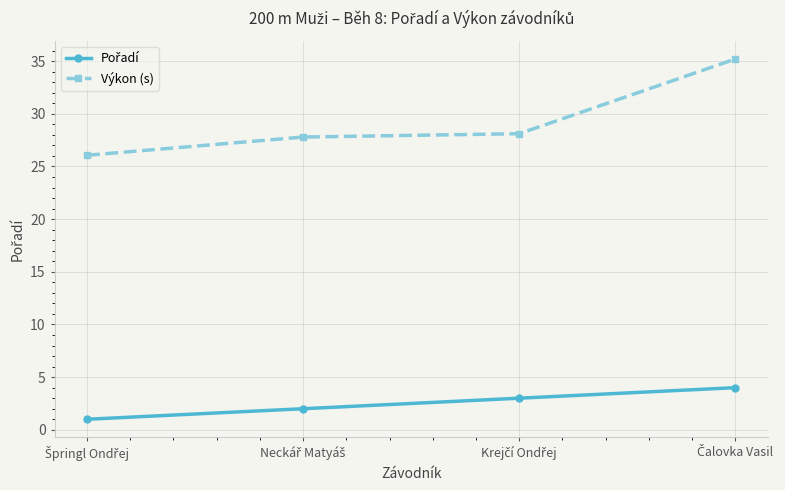

What is the maximum value for Výkon (s)?

35.2